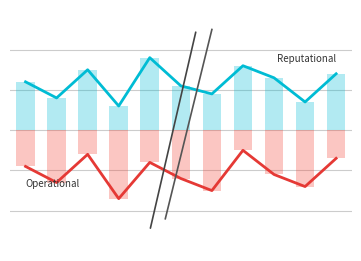

Is the value of Operational at 6 greater than the value of Reputational at 8?

No